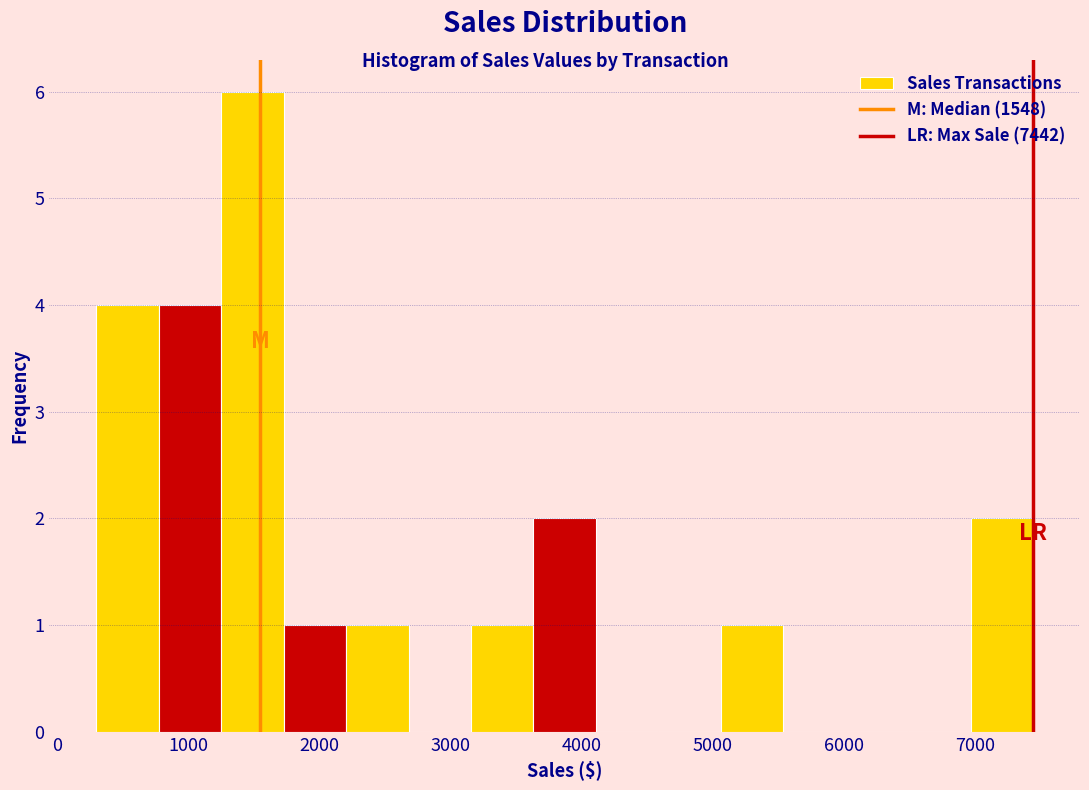

How tall is the bar that spans 2200 to 2700 on the x-axis? Neither the bar edges nor the heights are printed on the chart, so give them approximately, as read against the axes.

1